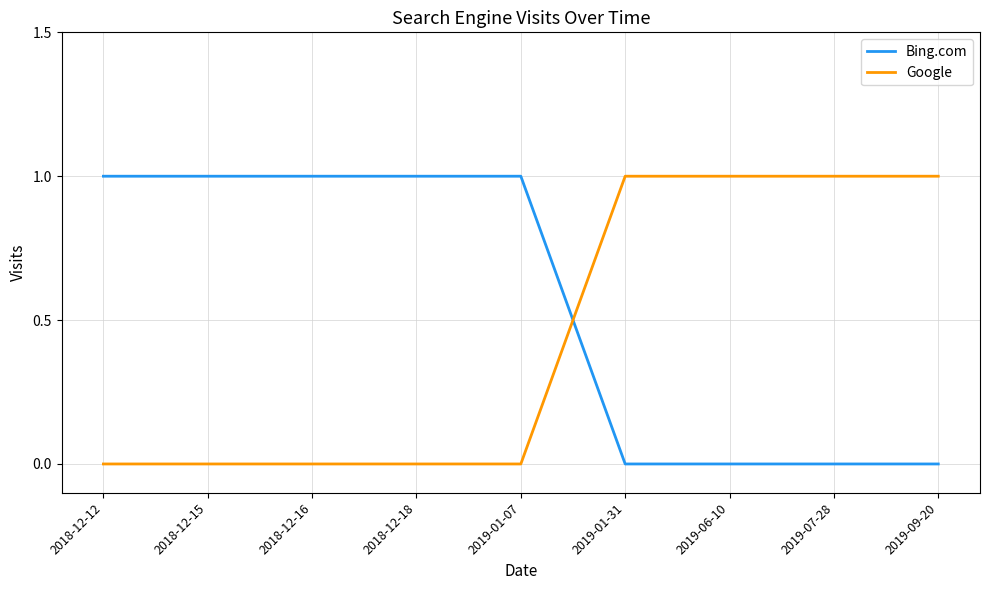

At how many categories does at least one series exceed 0?

9